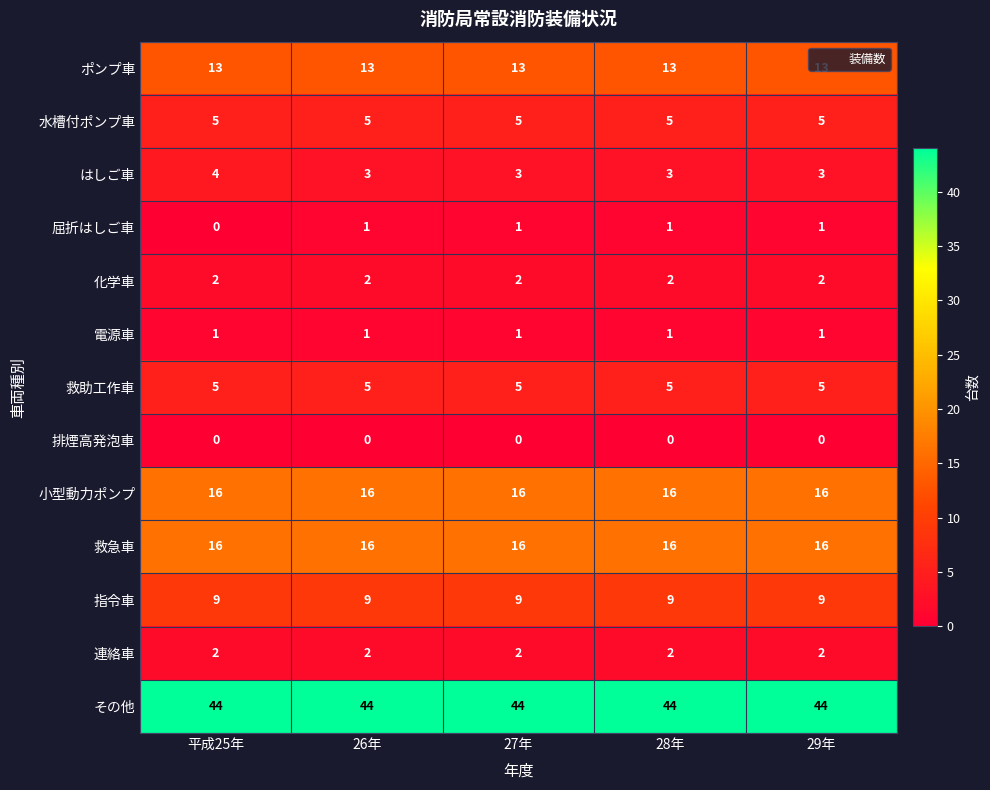

Is it true that 連絡車 equals 2 at 29年?

True